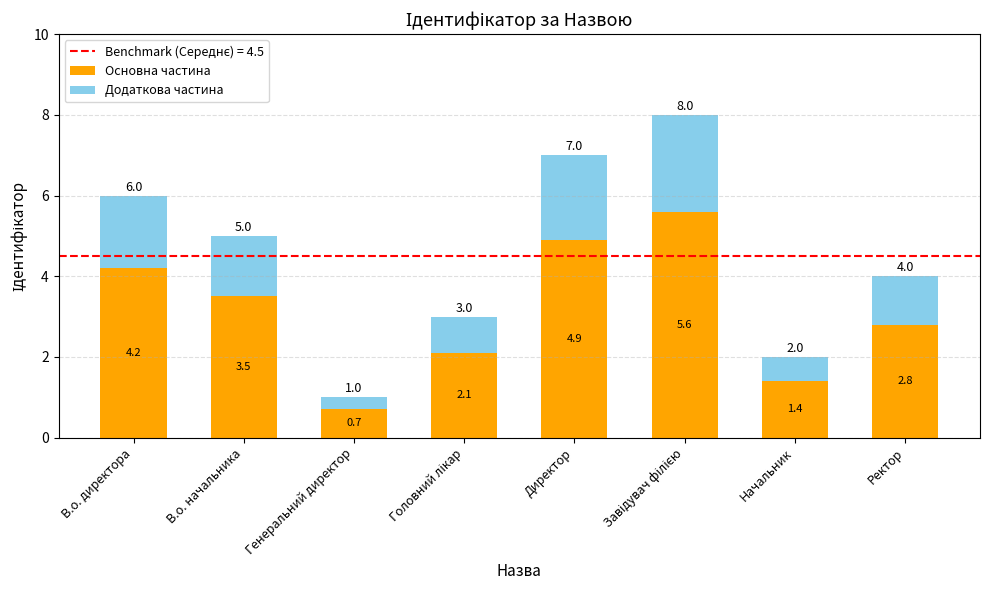

What value does the Основна частина series have at В.о. начальника?

3.5